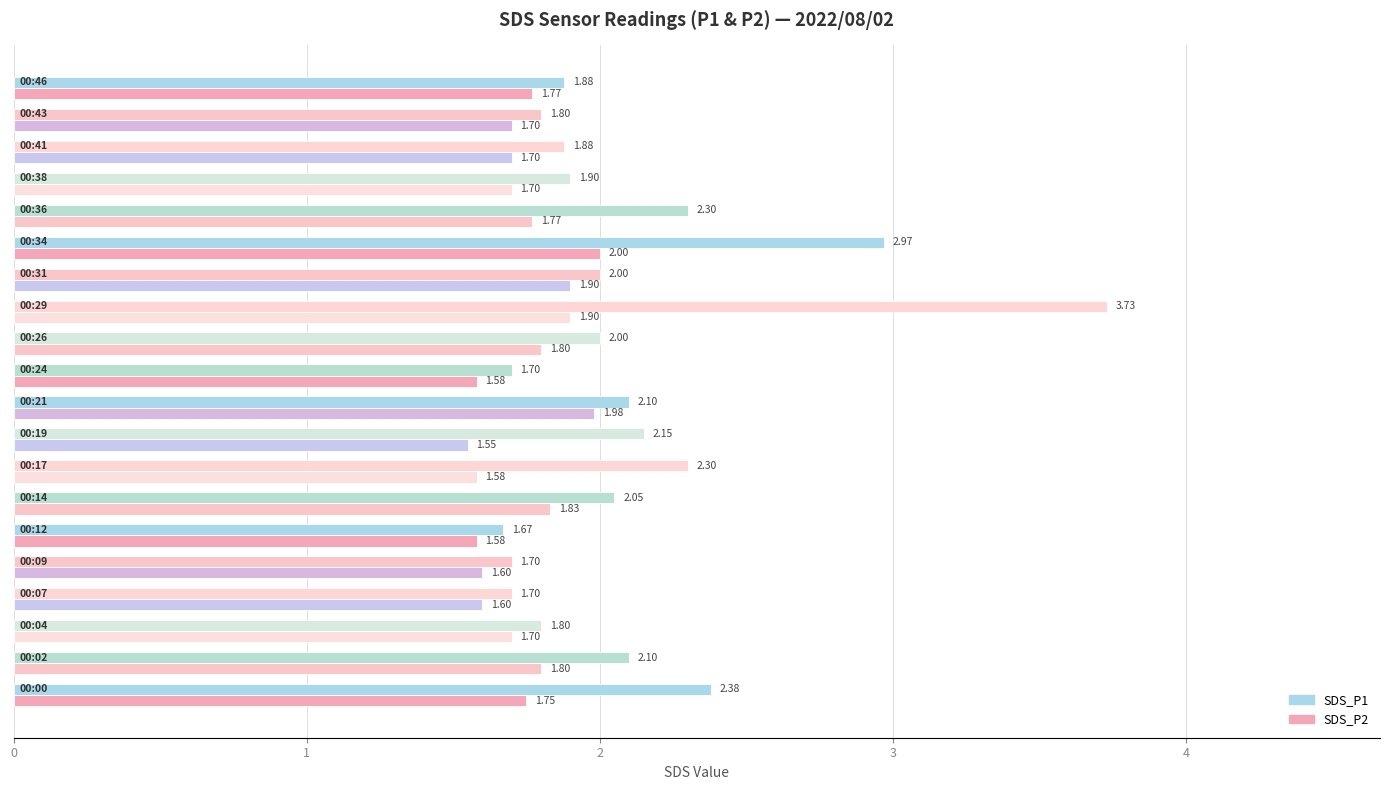

Count the number of categories in the chart.

20